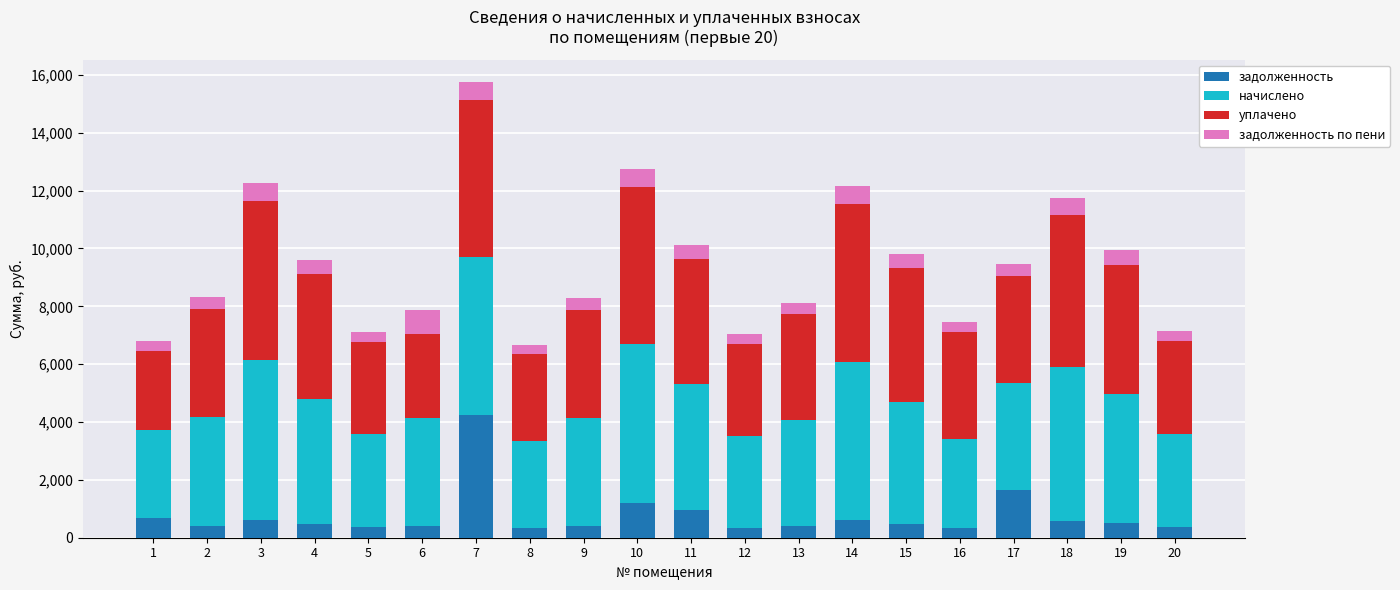

Does the chart contain any negative values?

No